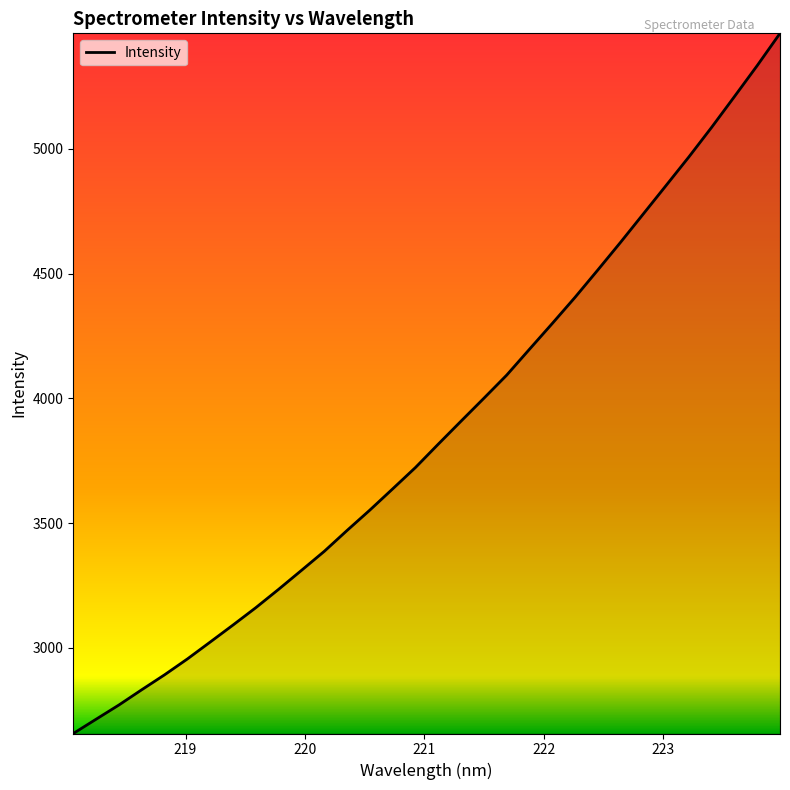

What is the greatest value displayed?

5463.5